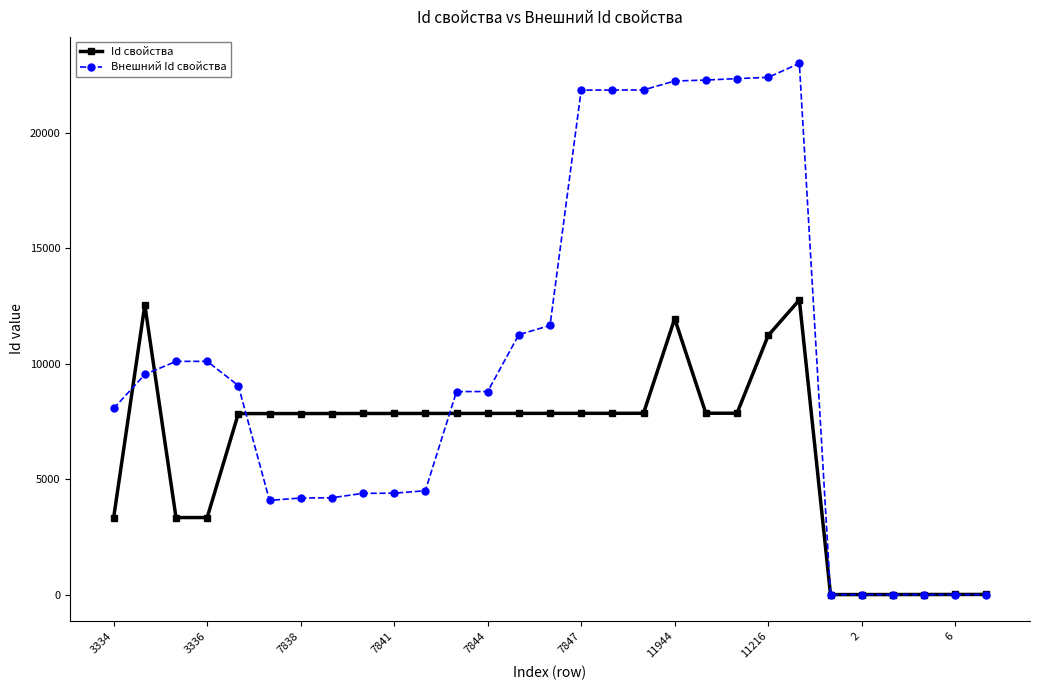

Which series has the widest spread of values?

Внешний Id свойства